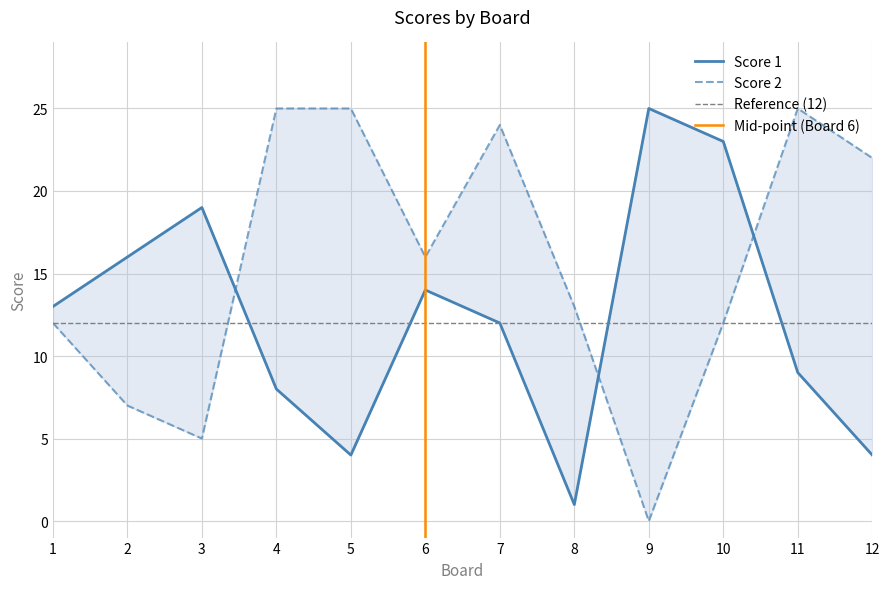

Rank the series by their average value, from lowest to highest.

Score 1, Score 2